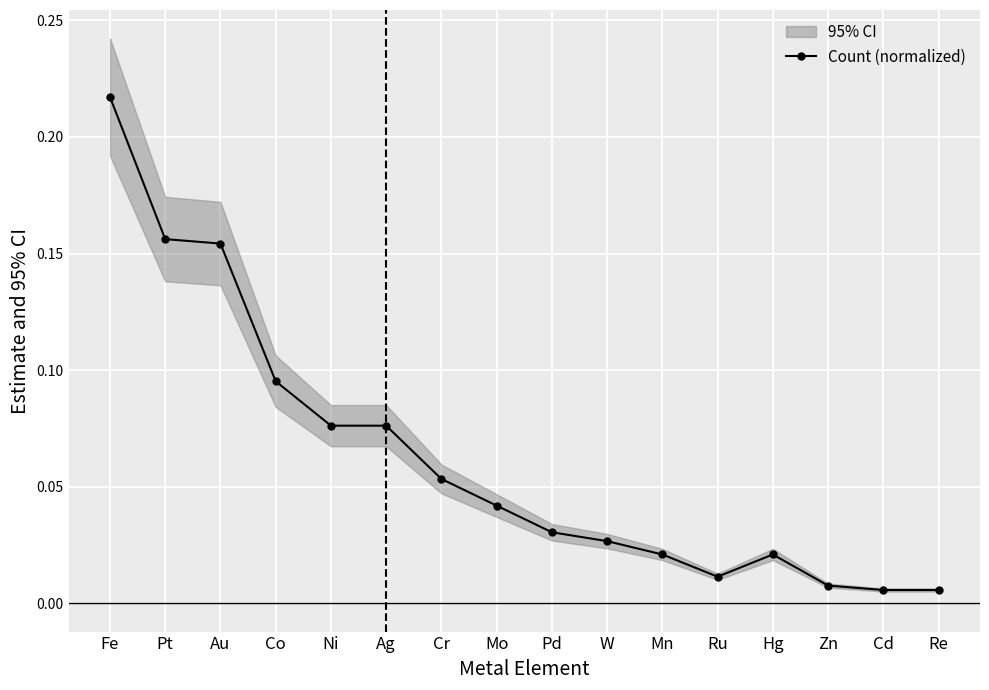

What is the label of the 13th point from the left?

Hg